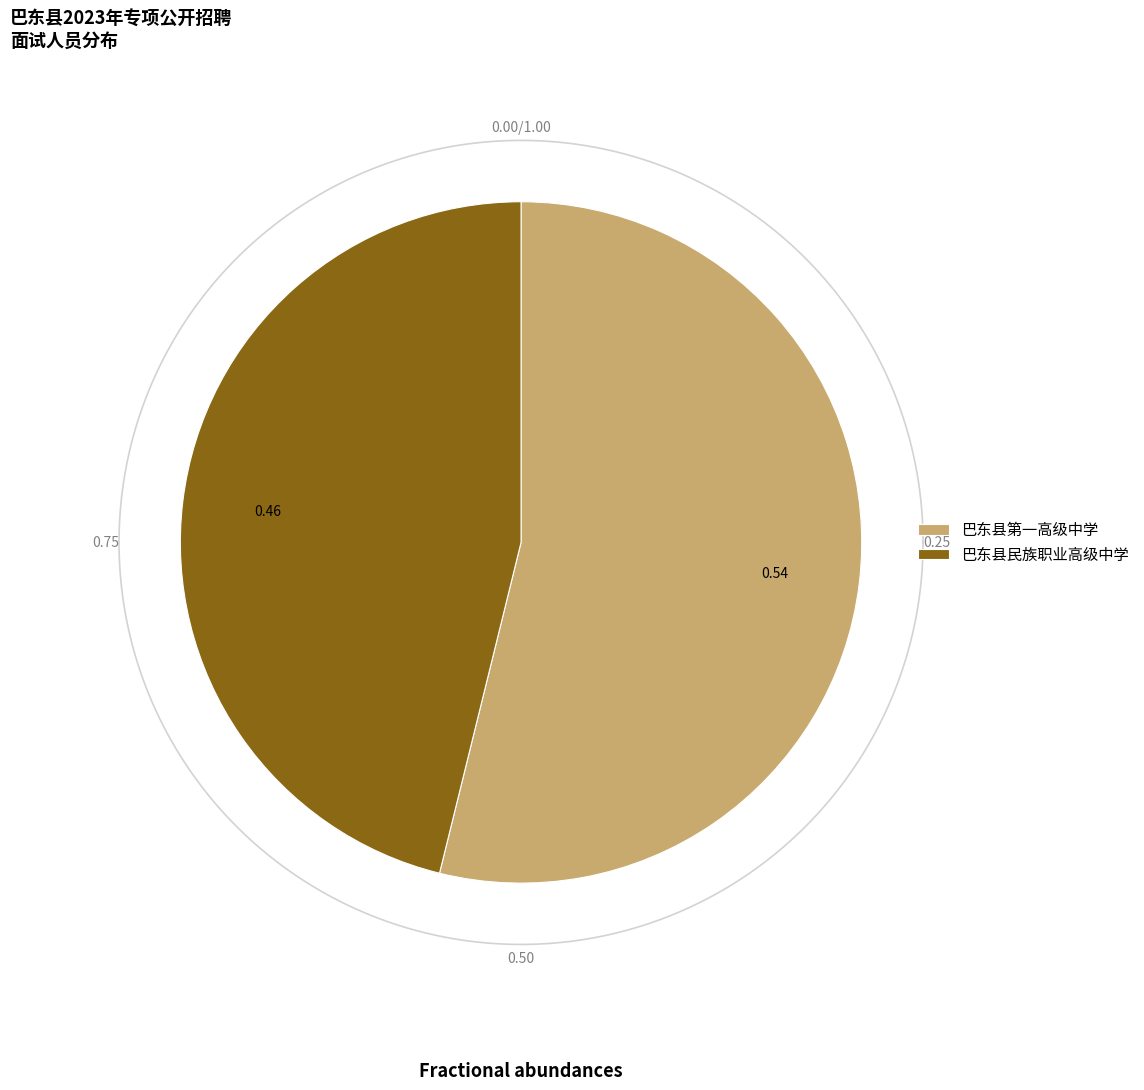

Which slice is the smallest?

巴东县民族职业高级中学